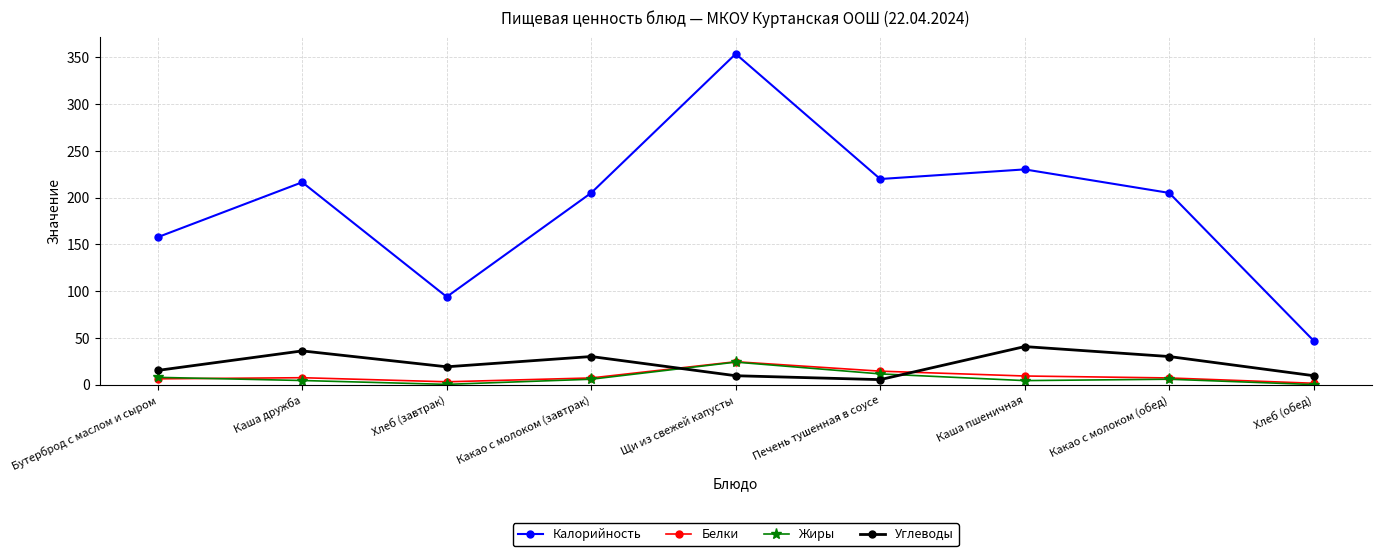

How many categories are shown in the chart?

9